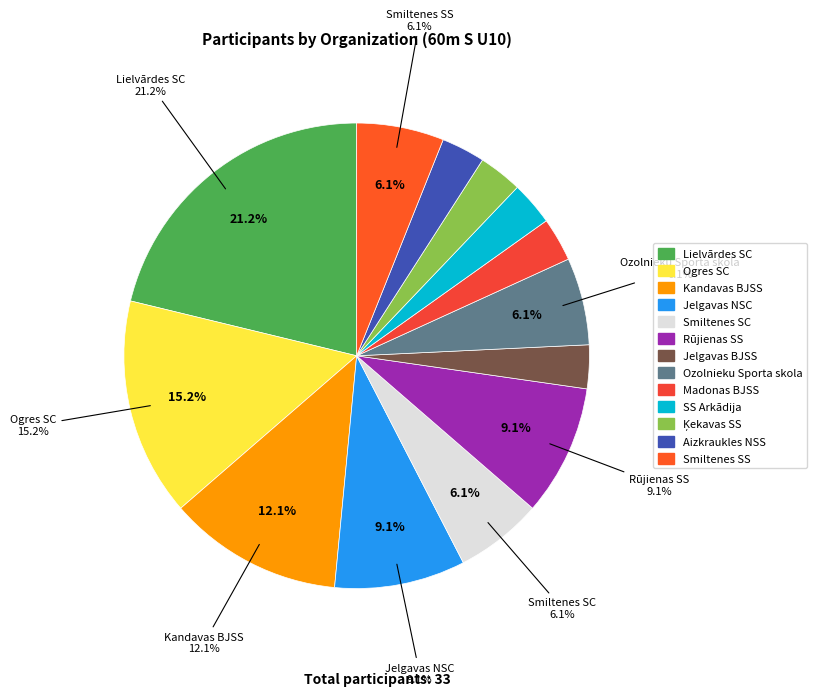

Which category has the smallest portion of the pie?

Jelgavas BJSS